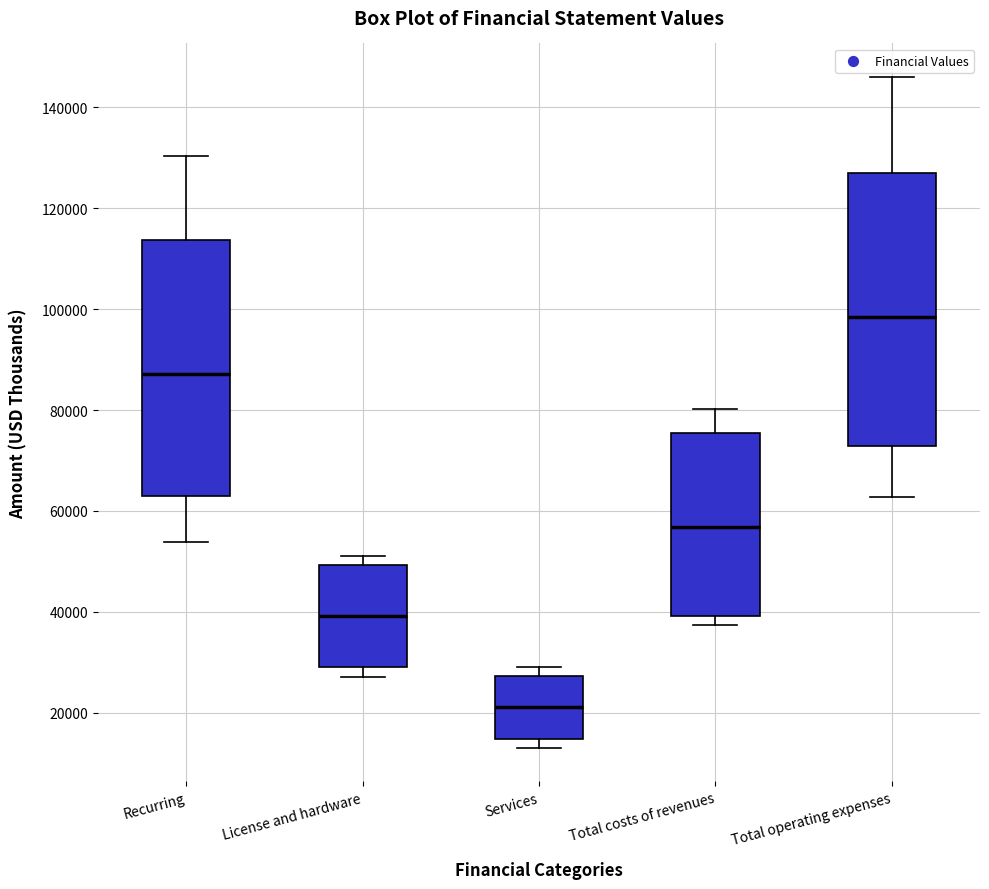

Reading left to right, transcribe this box plot: for each box, give where its median line is, the range the box spans, and where its two whiskers end, as read against the y-axis. The values are not printed on the chart, so give them approximately, as read against the axis.

Recurring: median 88000, box 62000 to 114000, whiskers 54000 to 130000
License and hardware: median 40000, box 30000 to 50000, whiskers 28000 to 52000
Services: median 22000, box 14000 to 28000, whiskers 14000 (just below the box's lower edge) to 30000
Total costs of revenues: median 56000, box 40000 to 76000, whiskers 38000 to 80000
Total operating expenses: median 98000, box 72000 to 126000, whiskers 62000 to 146000